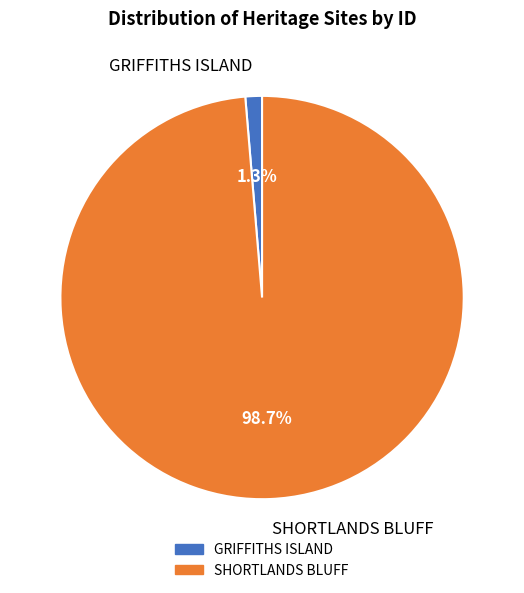

To the nearest percent, what portion does GRIFFITHS ISLAND represent?

1%